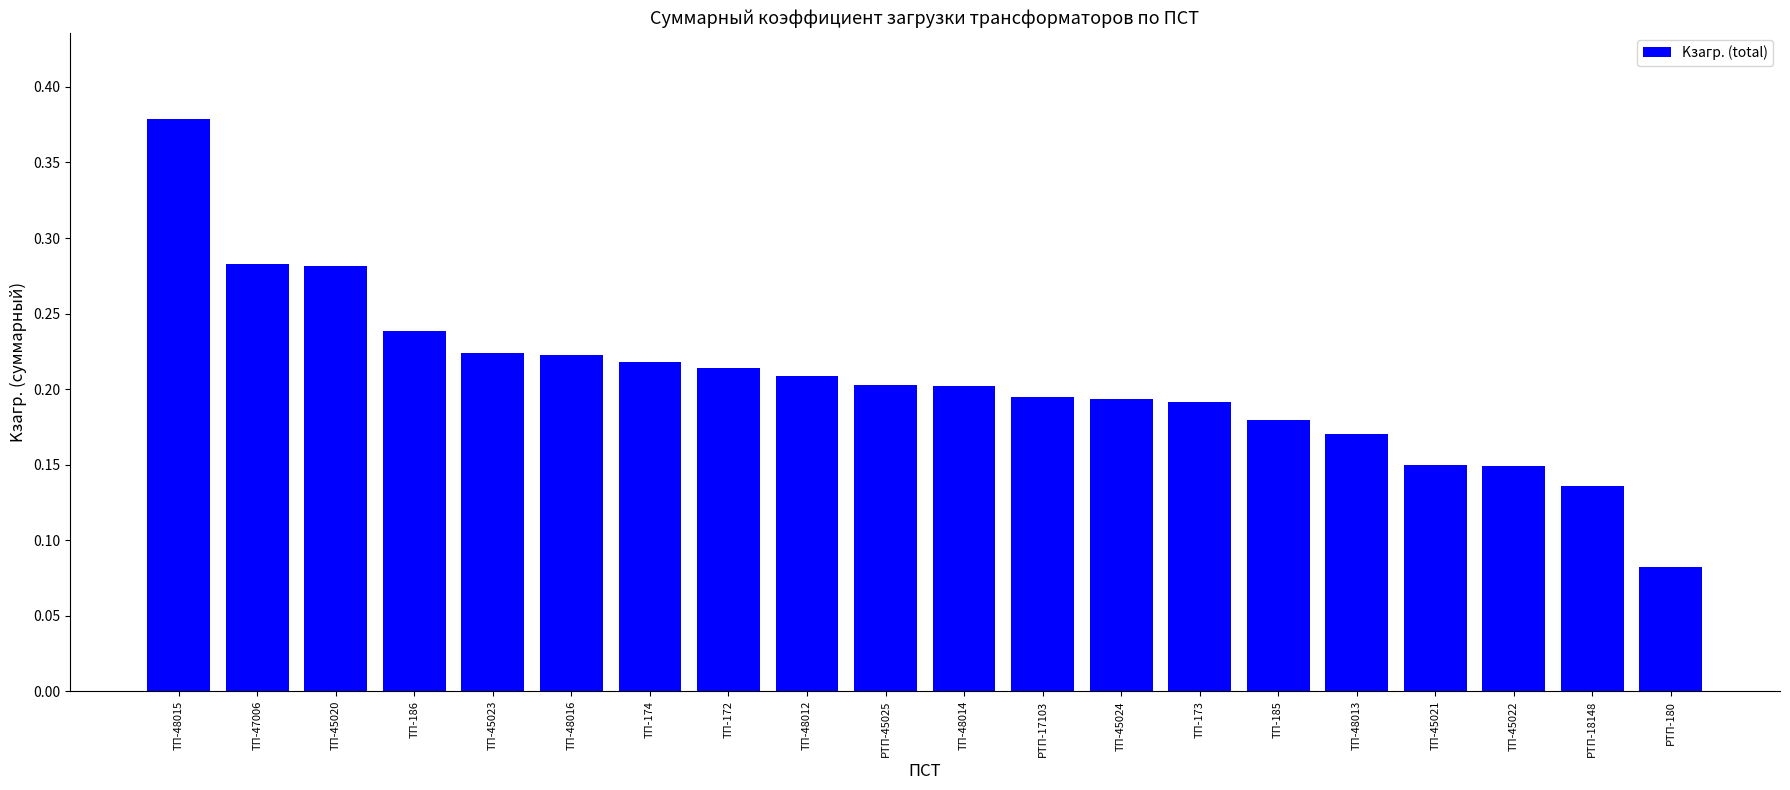

At which label is the value closest to 0?

РТП-180